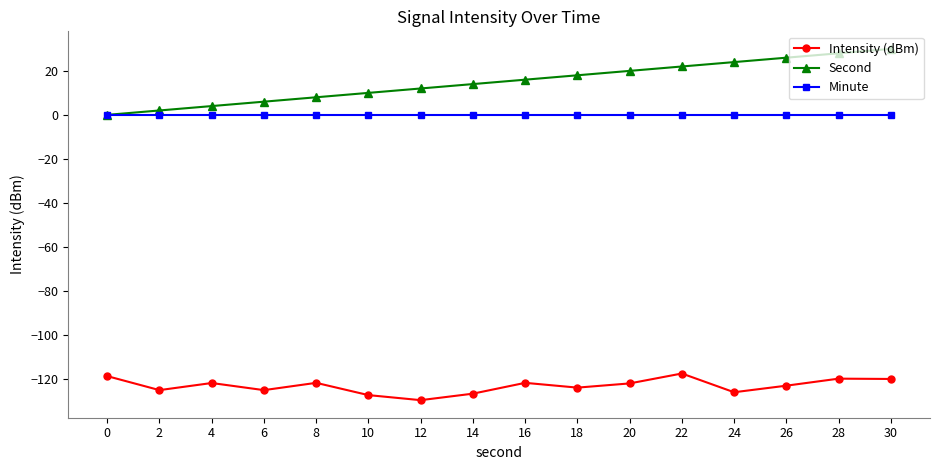

Which series has the widest spread of values?

Second